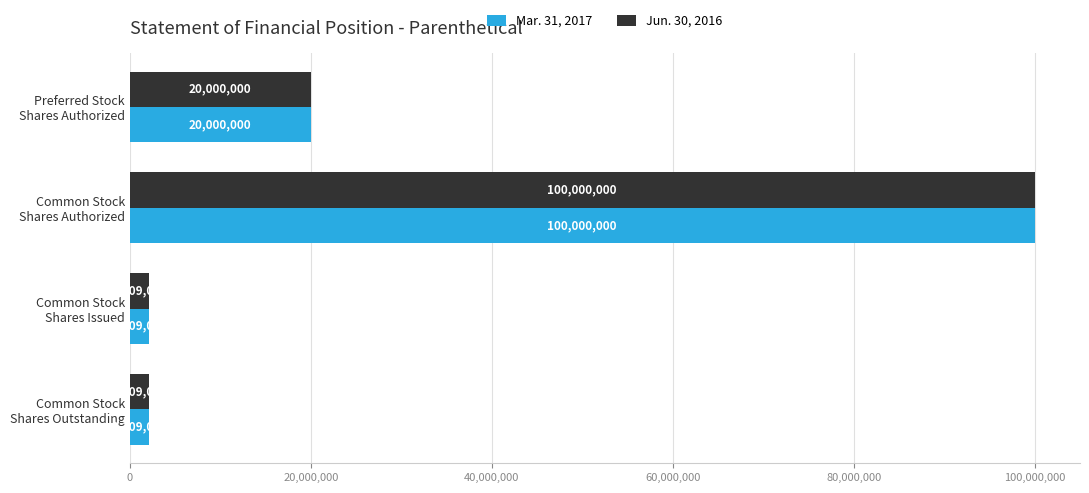

What is the difference between the maximum and second lowest values in the Jun. 30, 2016 series?

97891000